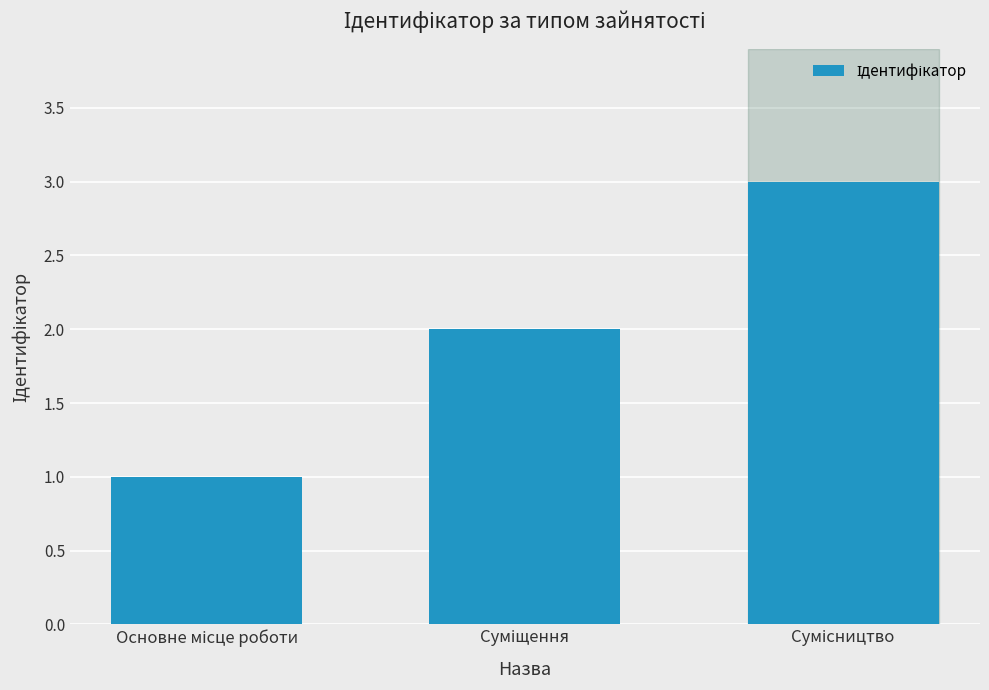

What is the sum of all values?

6